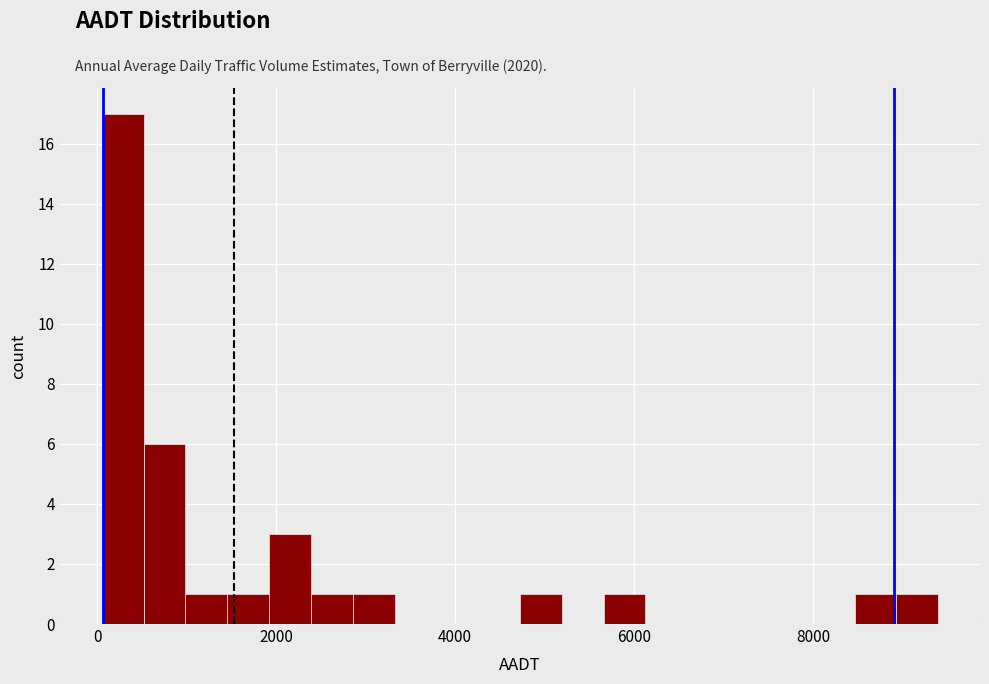

Around what value on the x-axis is the tallest bar? Give the approximate position of its centre, as read against the axis.

200